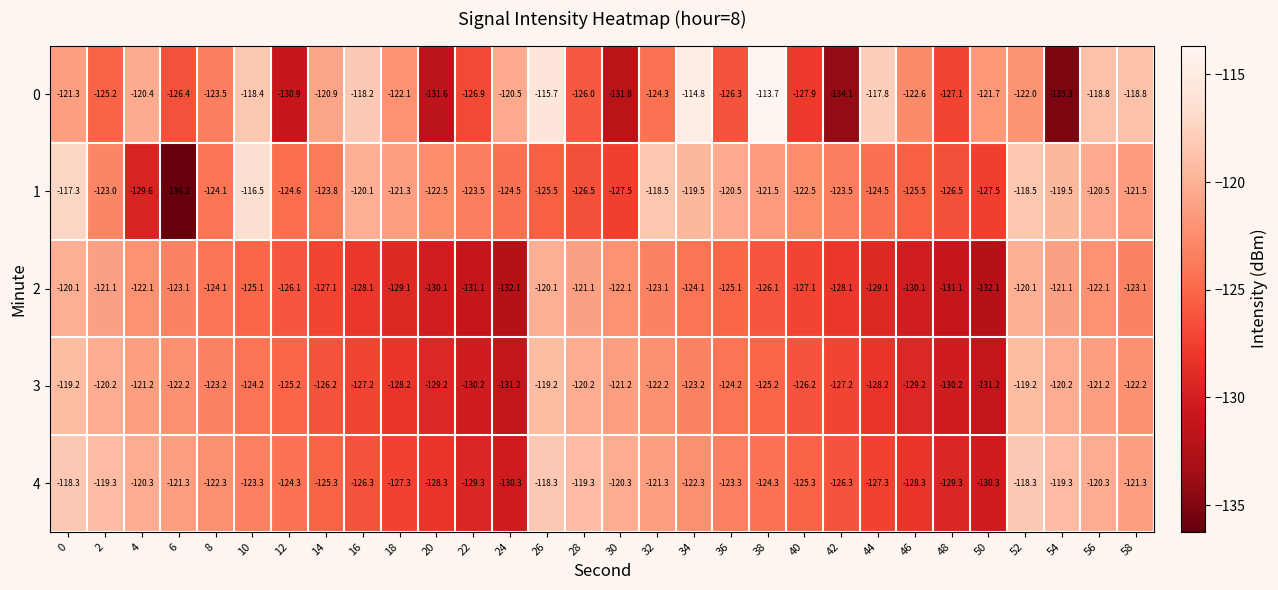

Is it true that 2 equals -129.1 at 44?

True